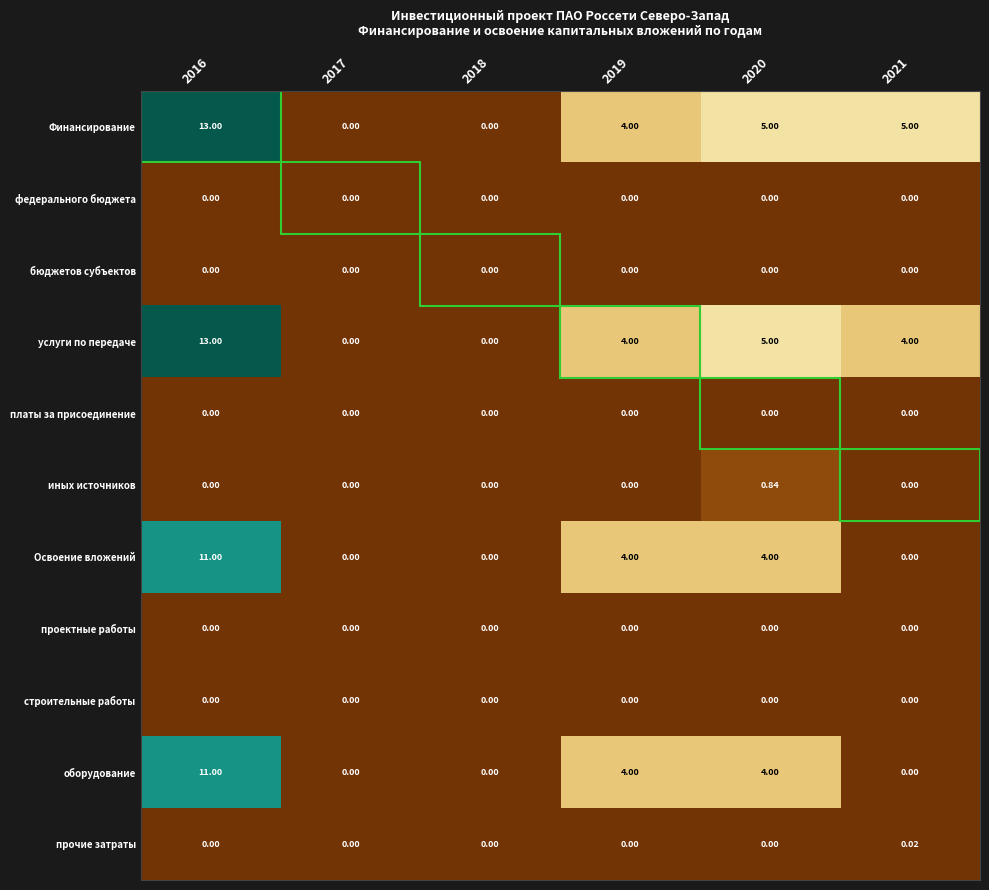

What is the greatest value displayed?

13.0